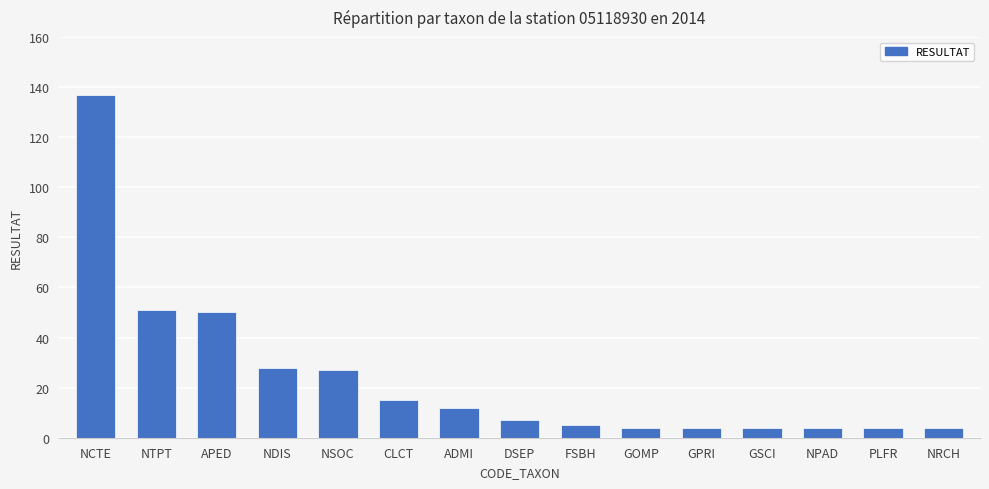

Is it true that the value at CLCT is 15?

True